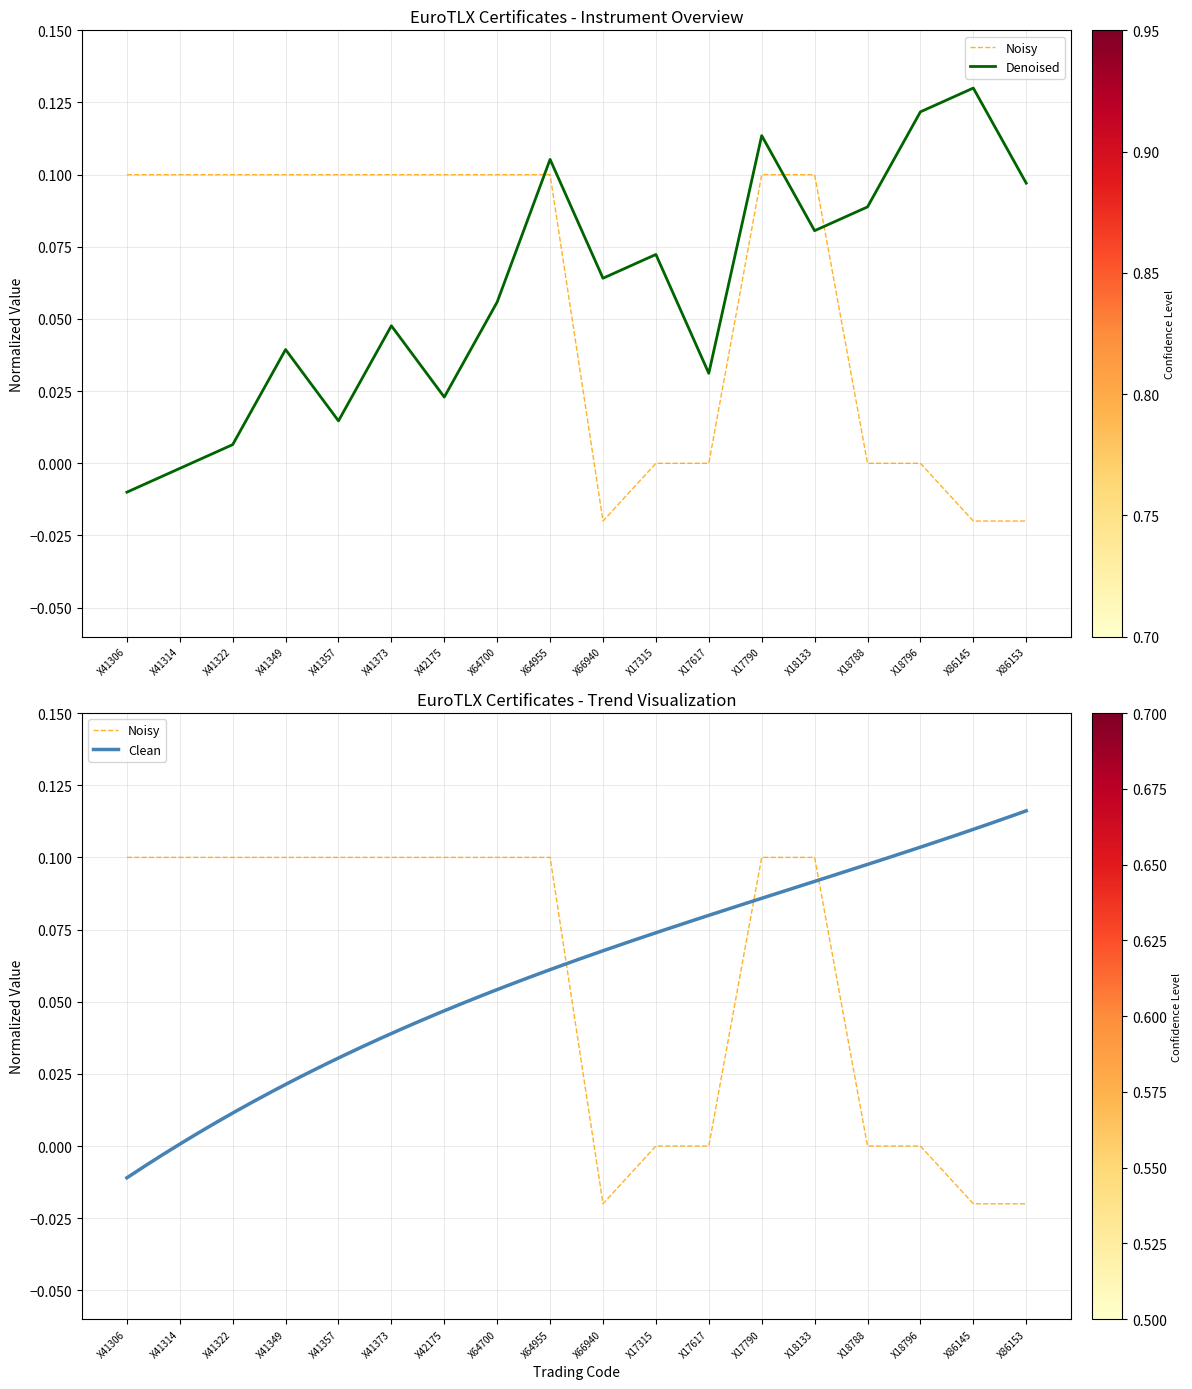

At which category is the sum across all series the highest?

X17790